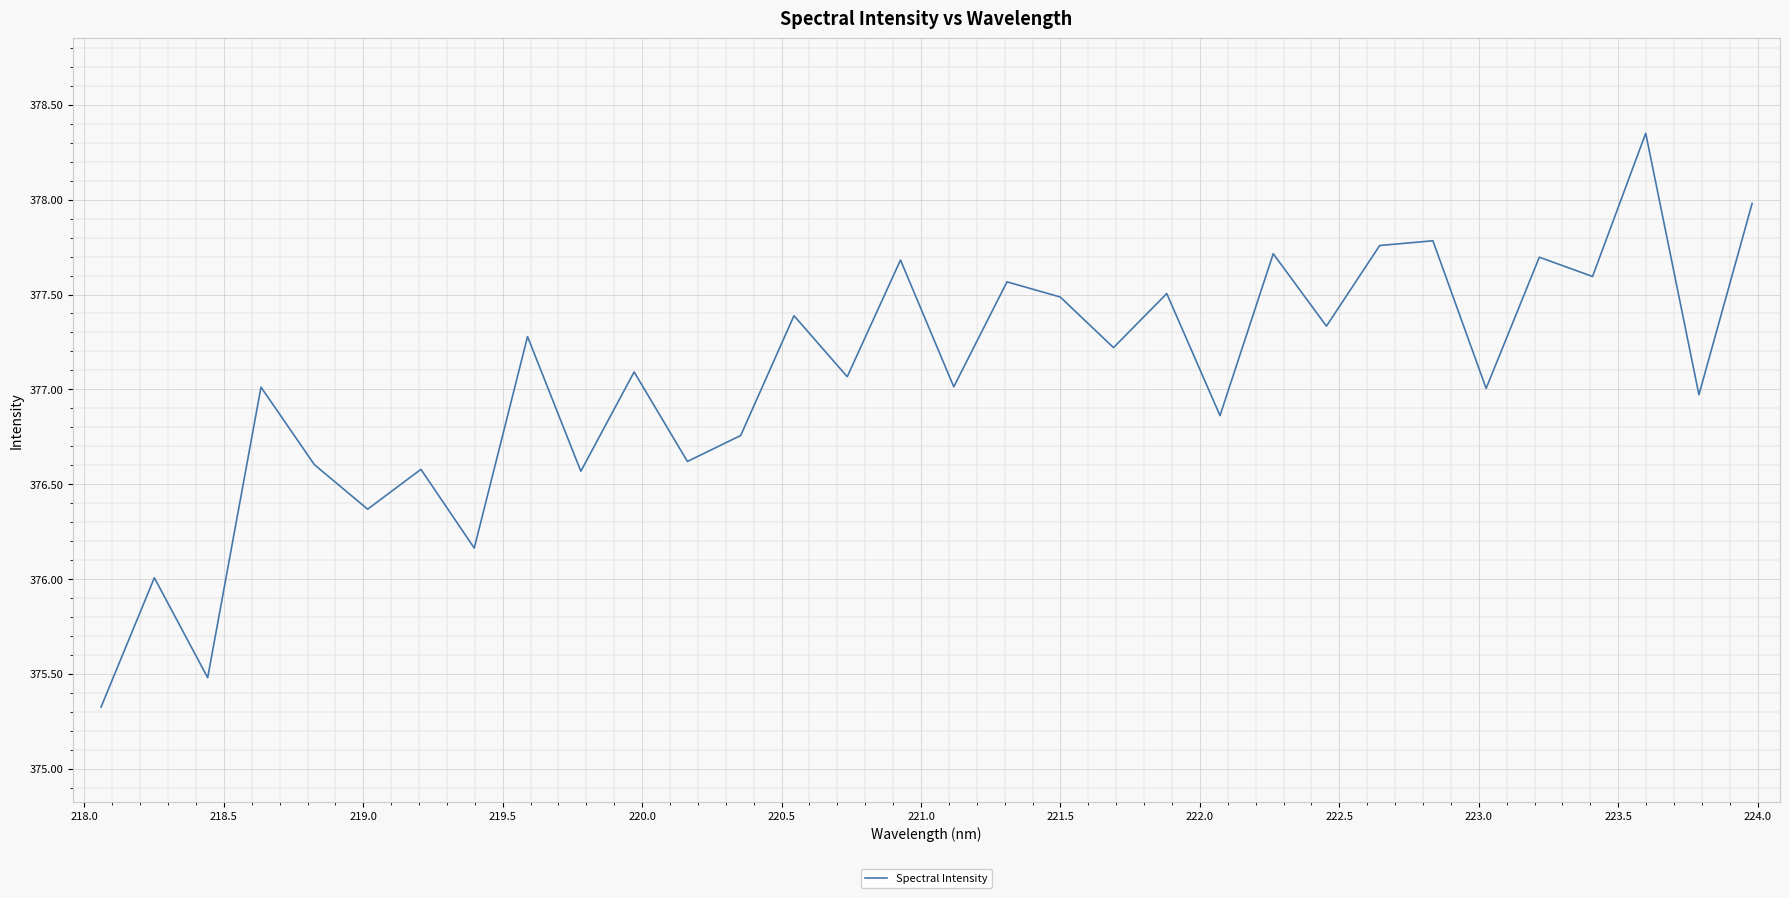

What is the smallest value displayed?

375.3